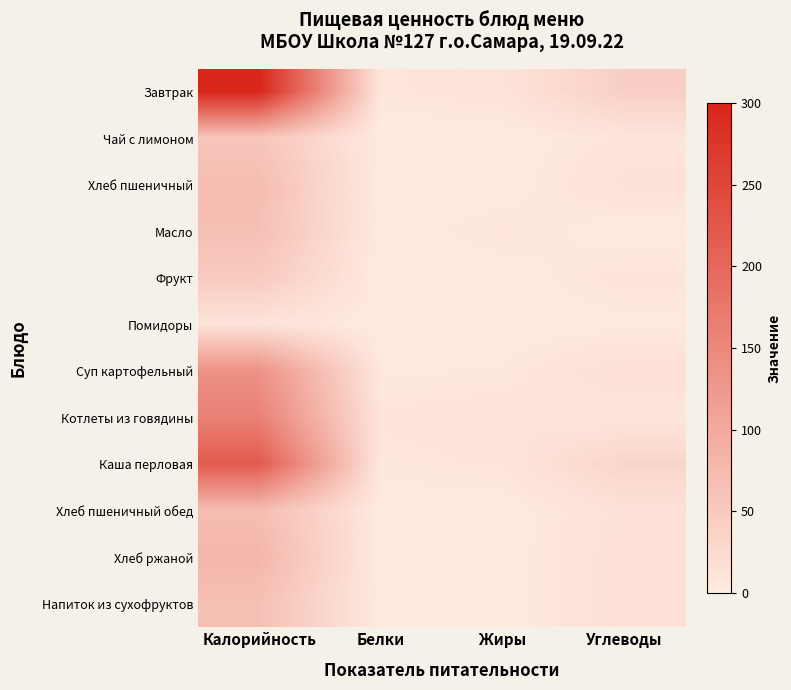

How many data points does each series have?

4